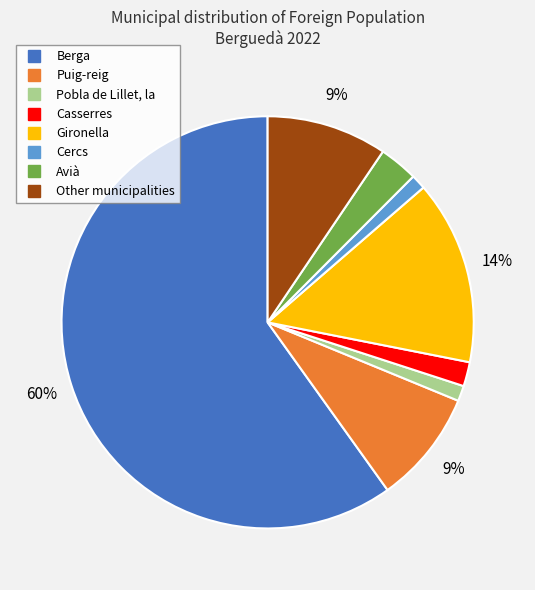

Between Cercs and Puig-reig, which is larger?

Puig-reig